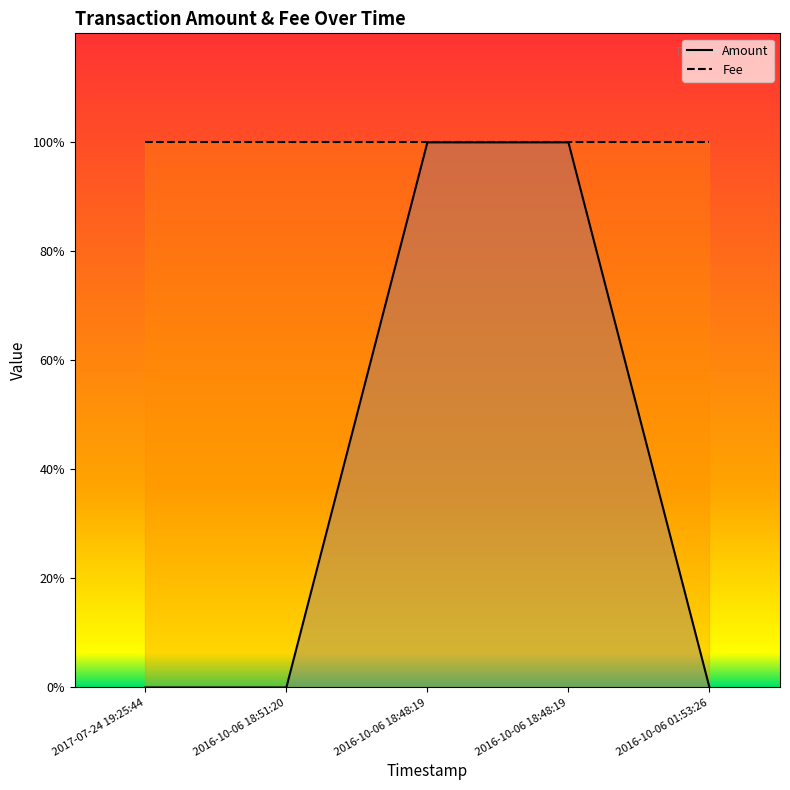

List the labels in order of value, largest first.

2016-10-06 18:48:19, 2016-10-06 18:48:19, 2017-07-24 19:25:44, 2016-10-06 18:51:20, 2016-10-06 01:53:26